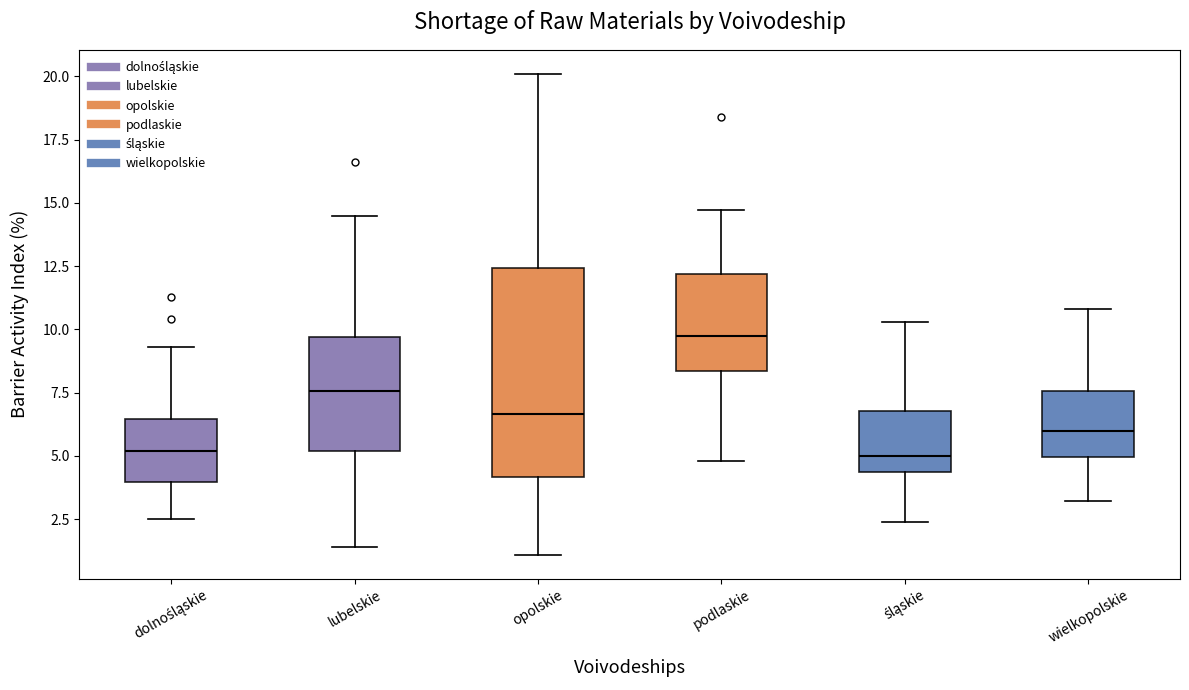

Reading left to right, read every box against the y-axis: the position of its median line, the range the box covers, and the ends of its whiskers. The values are not printed on the chart, so give them approximately, as read against the axis.

dolnośląskie: median 5.0, box 4.0 to 6.5, whiskers 2.5 to 9.5
lubelskie: median 7.5, box 5.0 to 9.5, whiskers 1.5 to 14.5
opolskie: median 6.5, box 4.0 to 12.5, whiskers 1.0 to 20.0
podlaskie: median 10.0, box 8.5 to 12.0, whiskers 5.0 to 14.5
śląskie: median 5.0, box 4.5 to 7.0, whiskers 2.5 to 10.5
wielkopolskie: median 6.0, box 5.0 to 7.5, whiskers 3.0 to 11.0